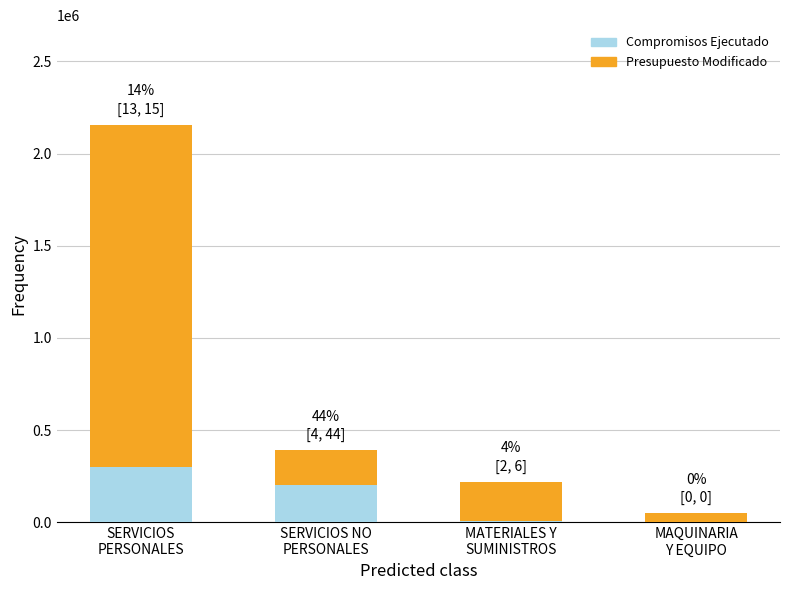

What is the sum of all Compromisos Ejecutado values?

513928